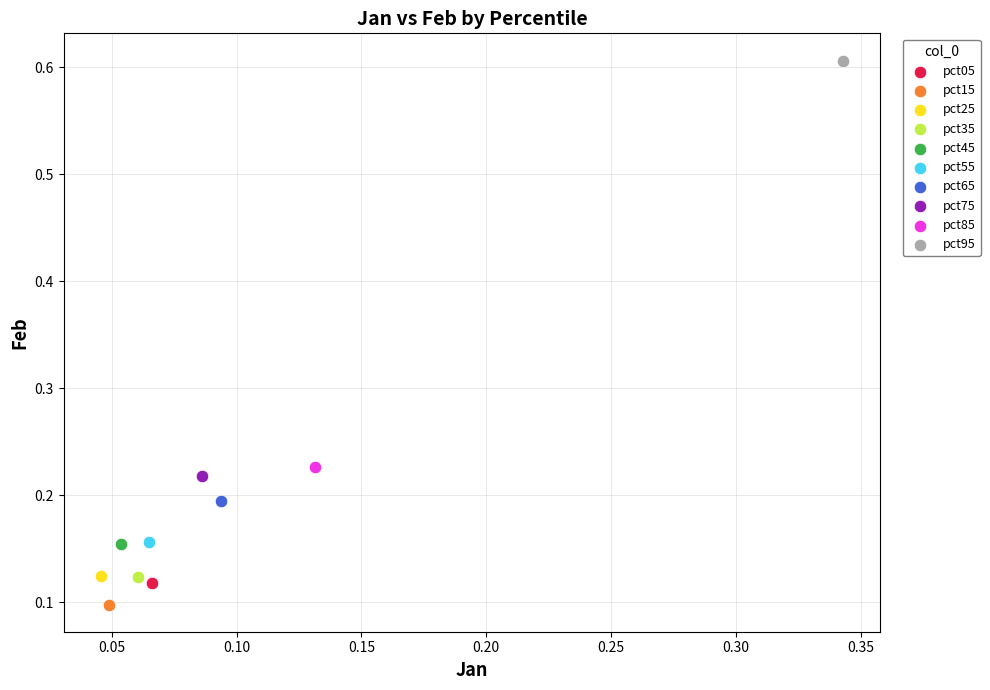

Which series contains the lowest Y value?

pct15